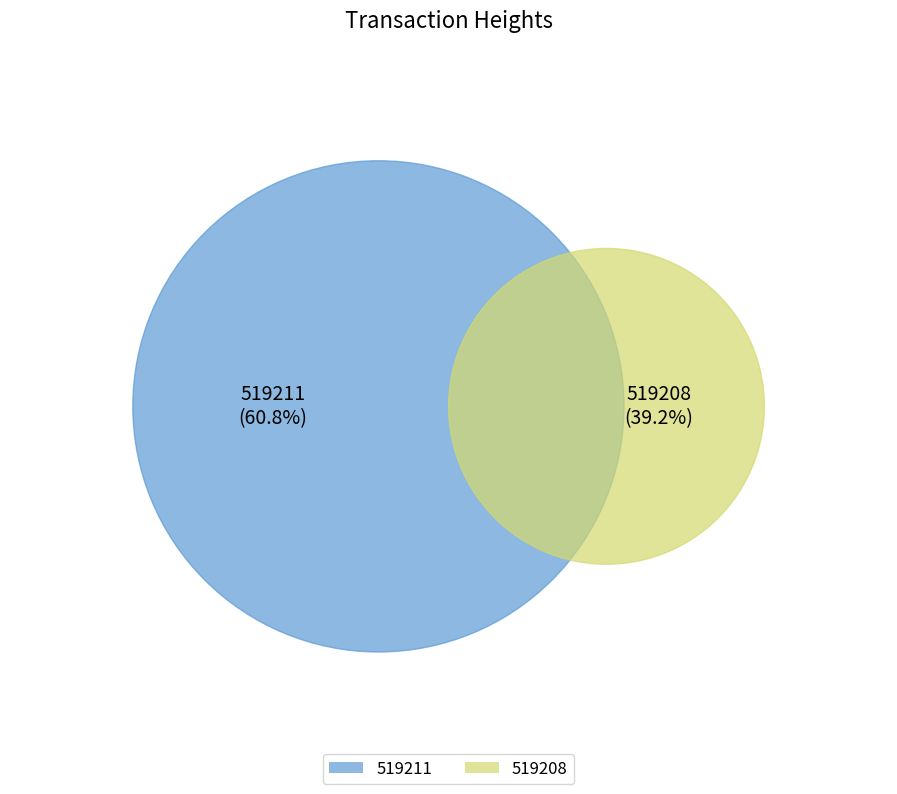

To the nearest percent, what portion does 519208 represent?

39%